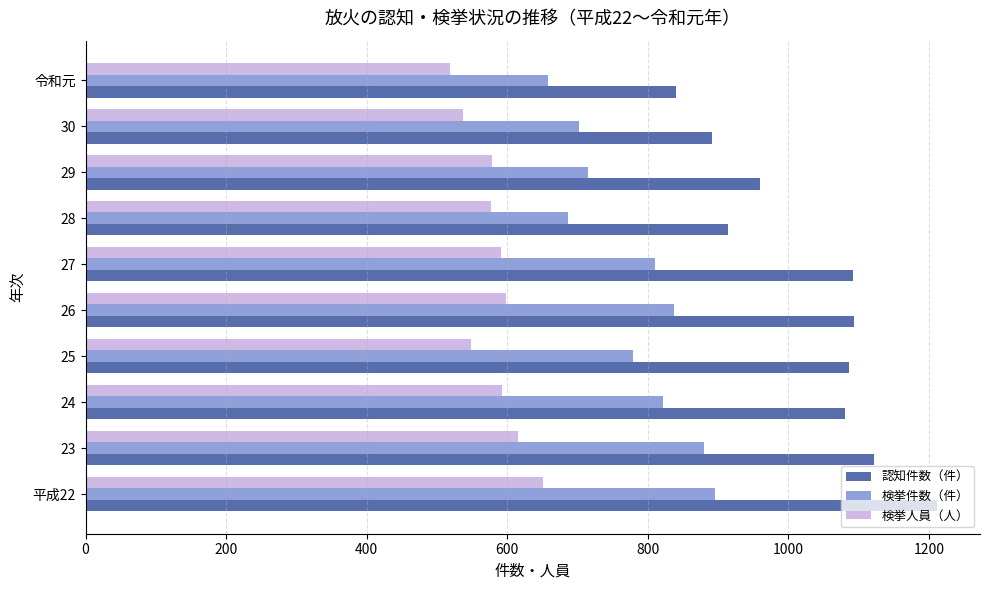

What is the sum of all 検挙件数（件） values?

7784